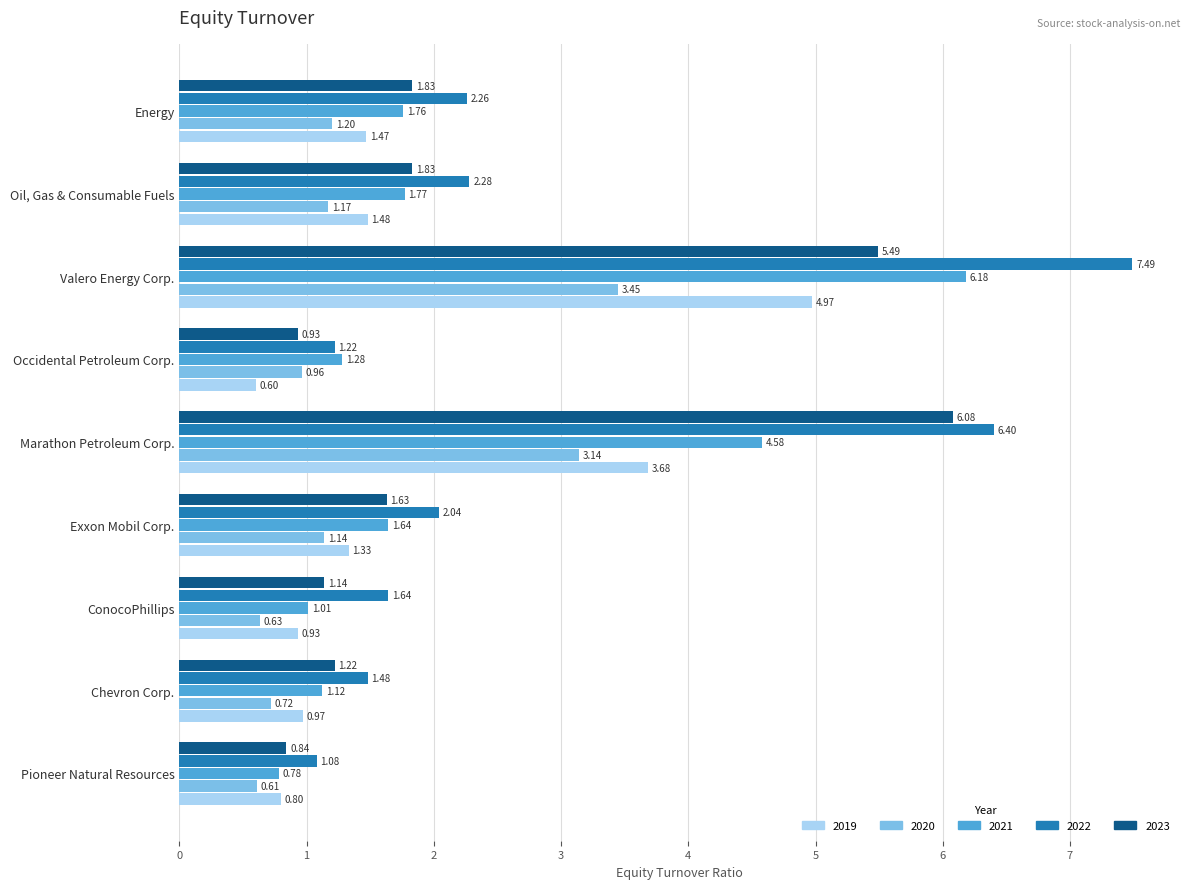

At how many categories does at least one series exceed 0?

9